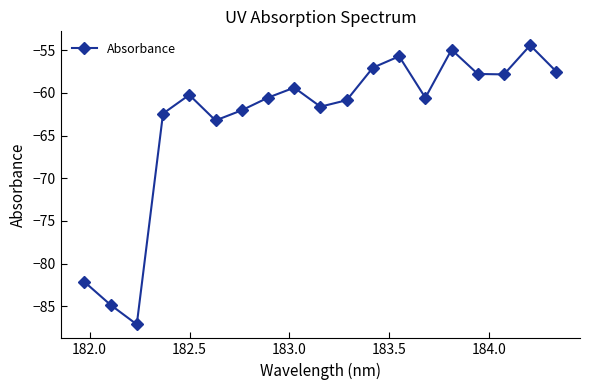

What is the sum of all values?

-1200.3